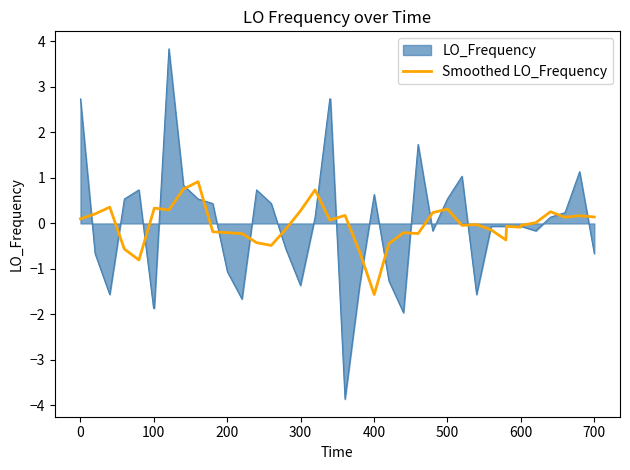

What is the maximum value for LO_Frequency?

3.8